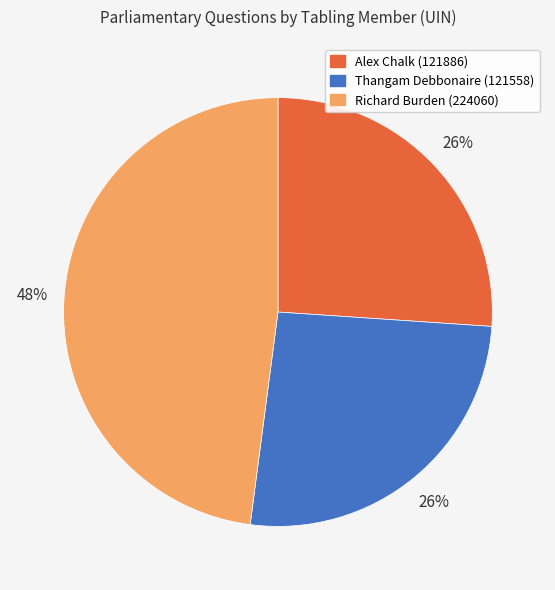

Is there a majority slice in this chart?

No